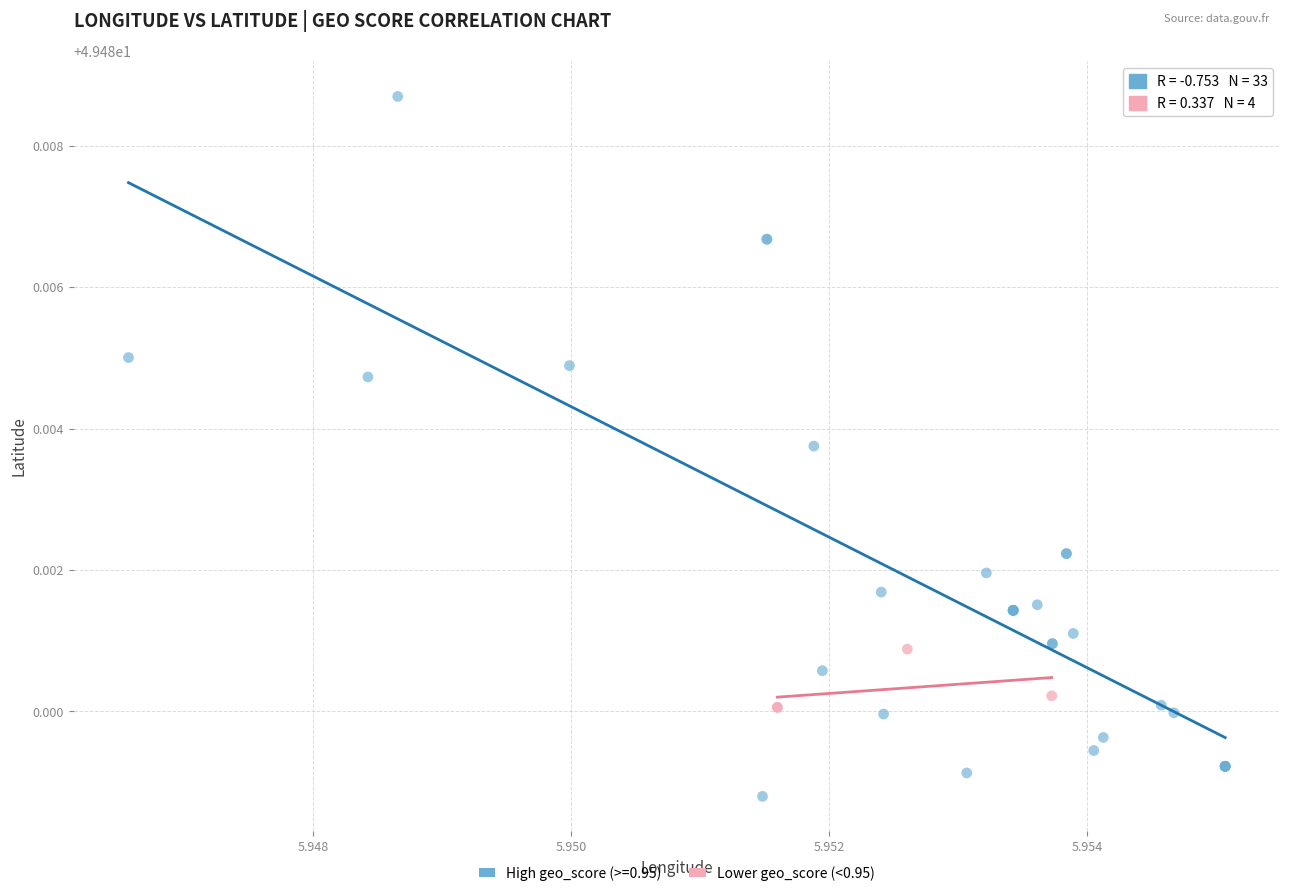

Which series has the largest Y range (max minus min)?

High geo_score (>=0.95)